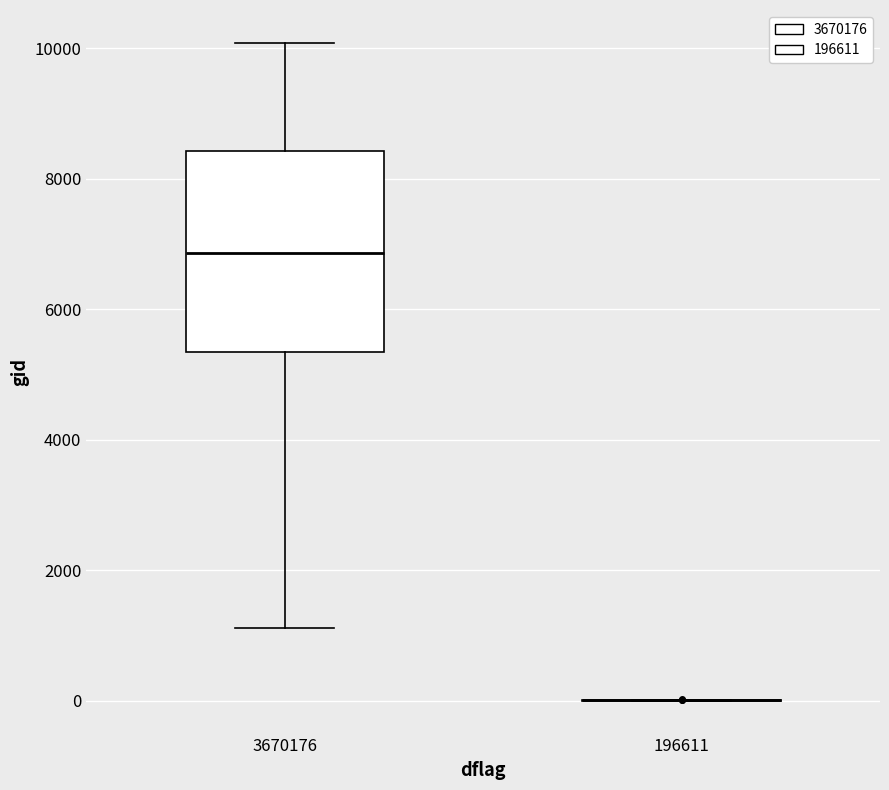

Which box is the tallest, from its lower edge to its upper edge?

3670176